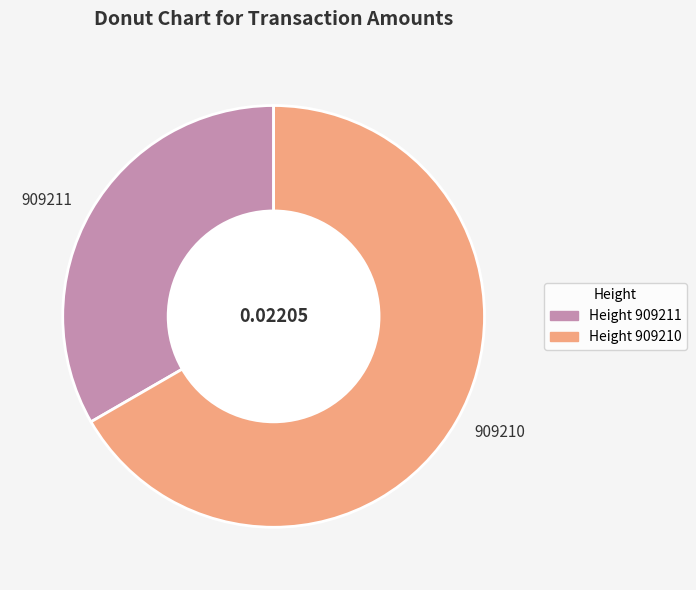

Is there any slice that represents more than half of the pie?

Yes